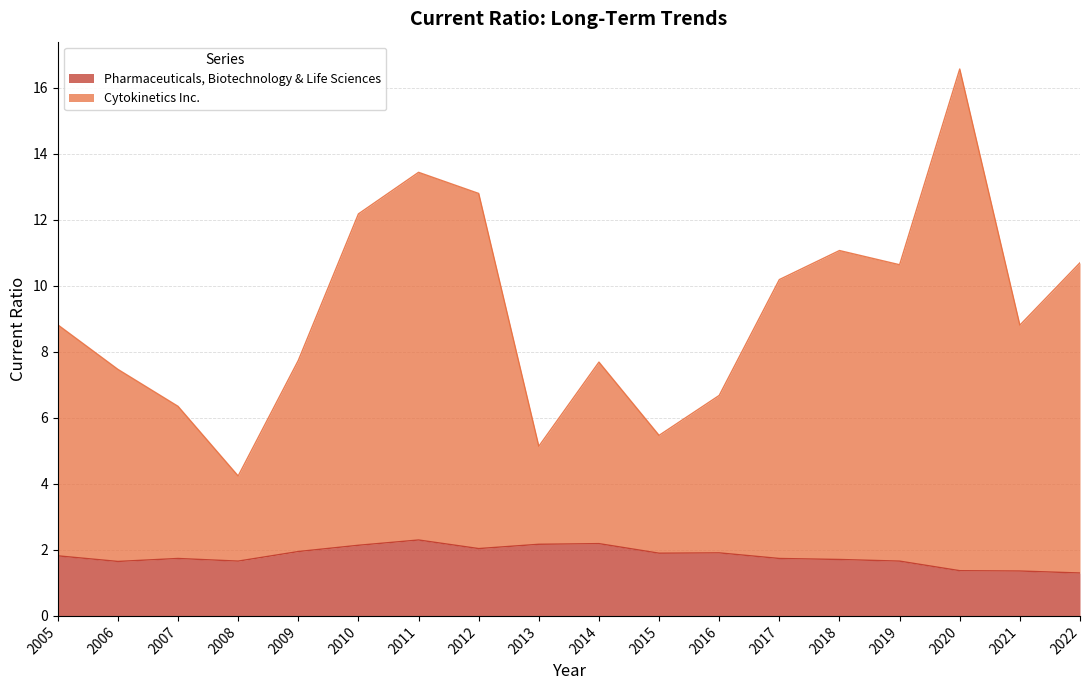

Is the value of Pharmaceuticals, Biotechnology & Life Sciences at 2016 greater than the value of Cytokinetics Inc. at 2022?

No